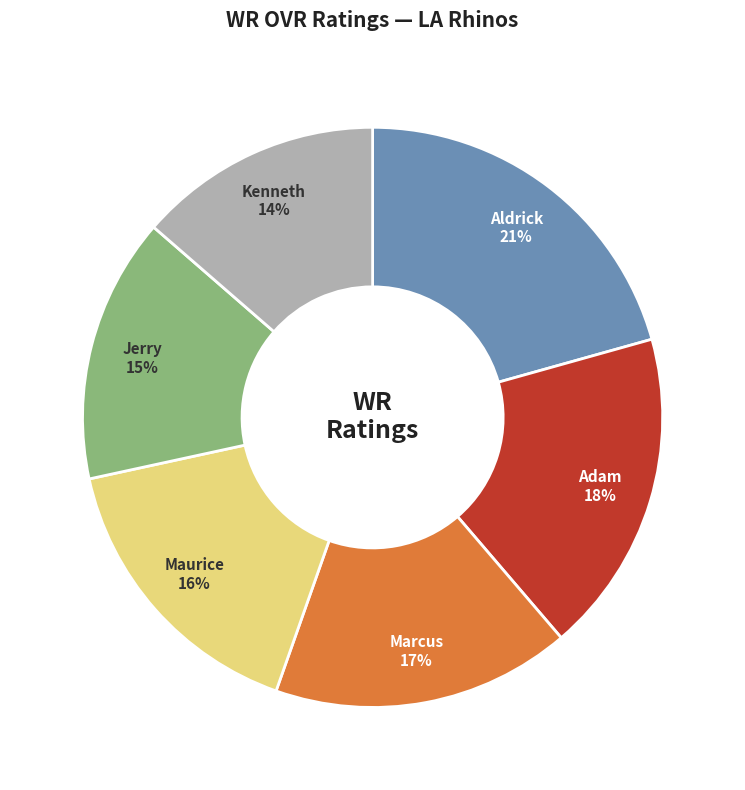

Is there a majority slice in this chart?

No